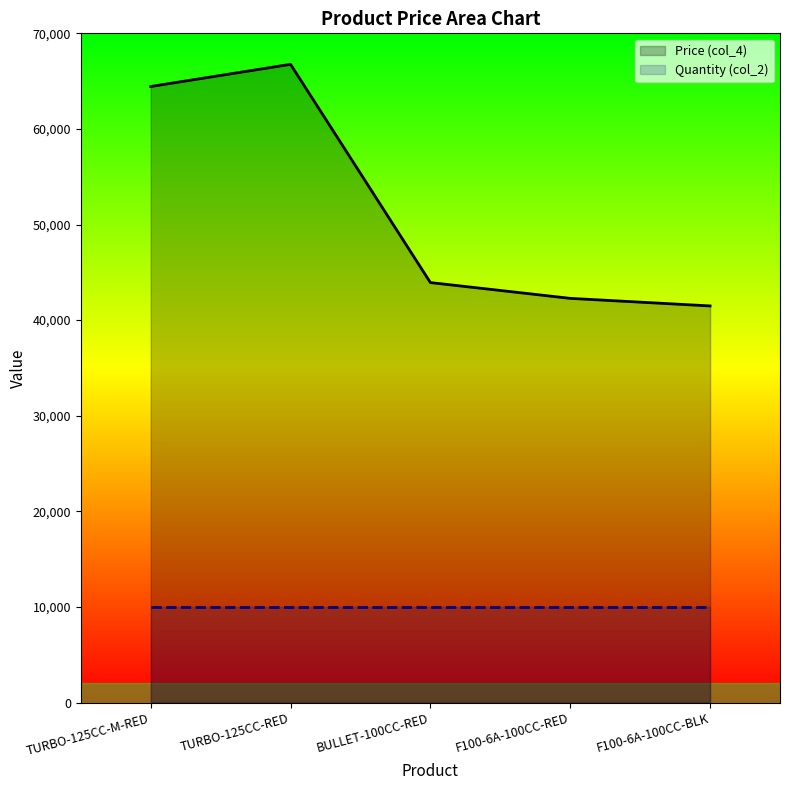

What is the value of the Price (col_4) point at the 1st from the left?

64438.5